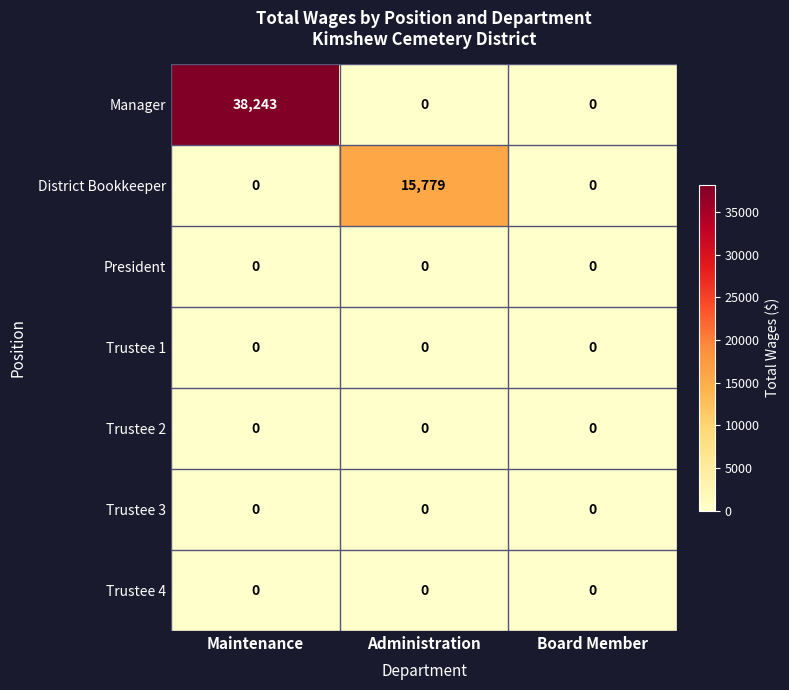

The value of Trustee 3 at Administration is 0. True or false?

True